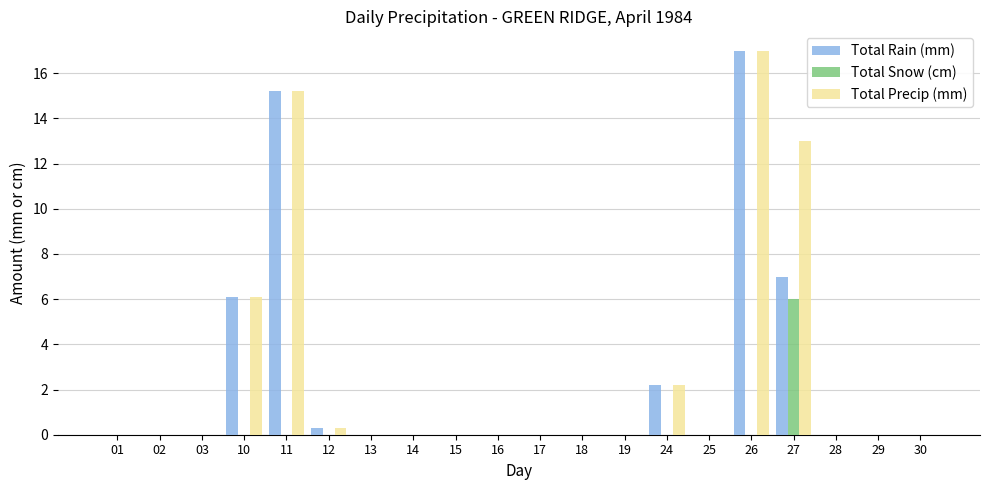

What is the maximum value shown in the chart?

17.0